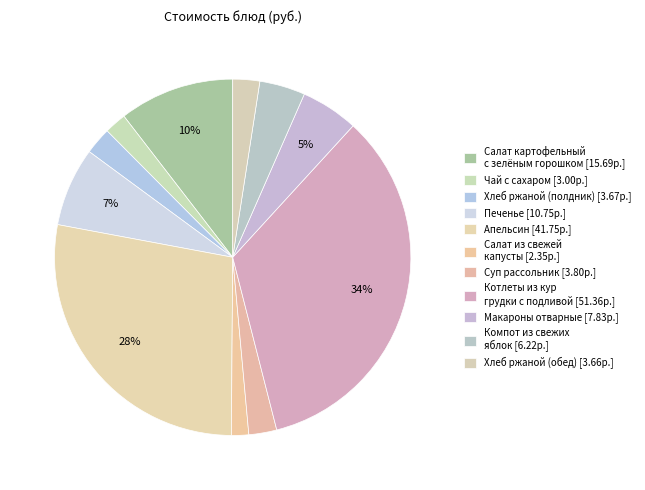

Count the number of slices in the pie.

11